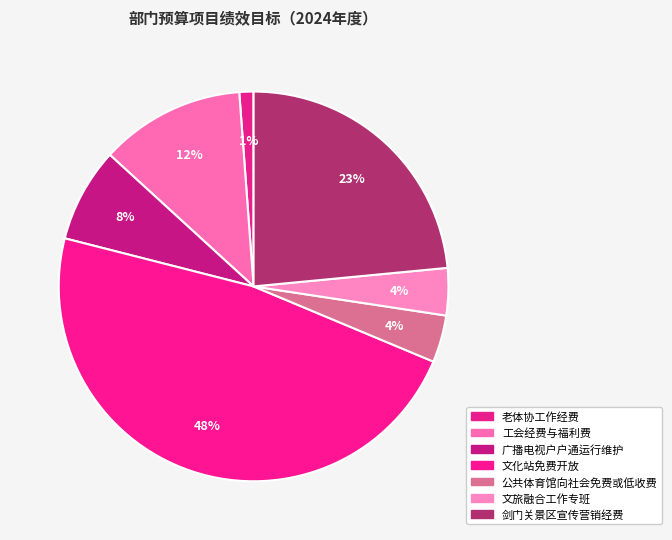

Is there a majority slice in this chart?

No